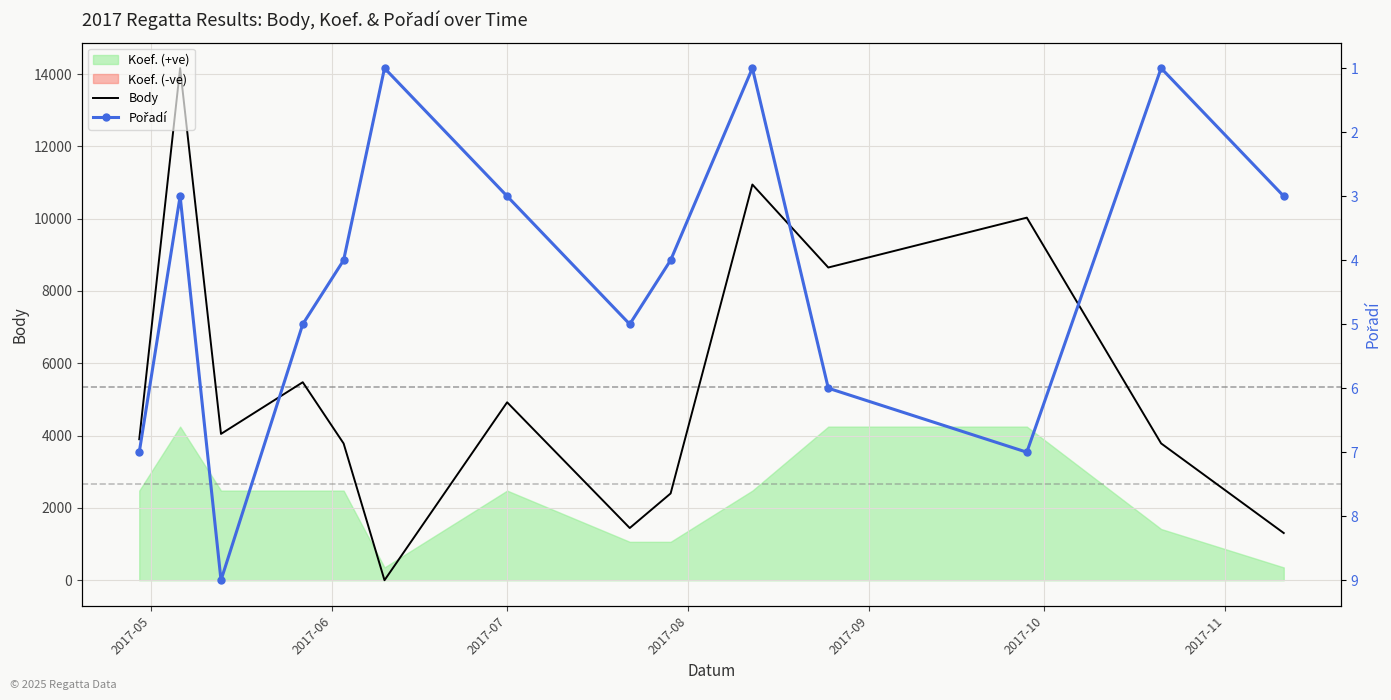

What is the maximum value for Body?

14162